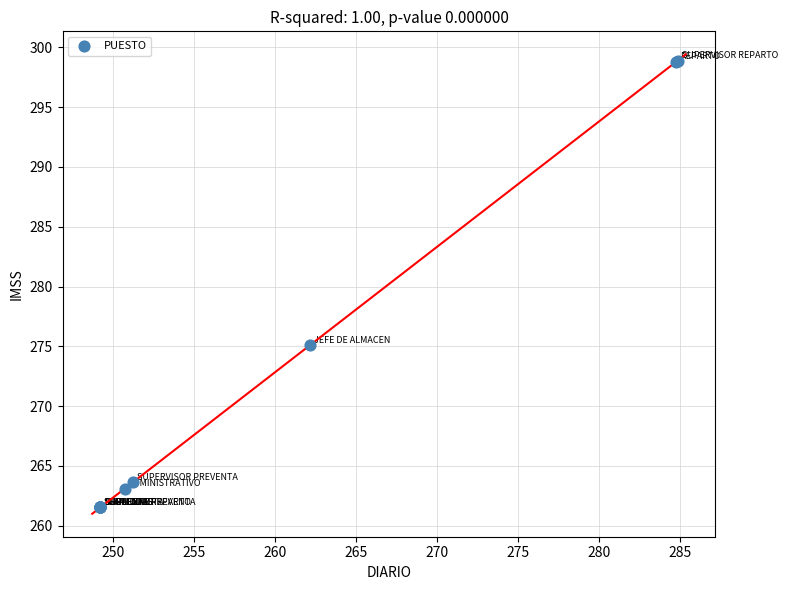

What Y value in the scatter plot is closest to 280?

275.1